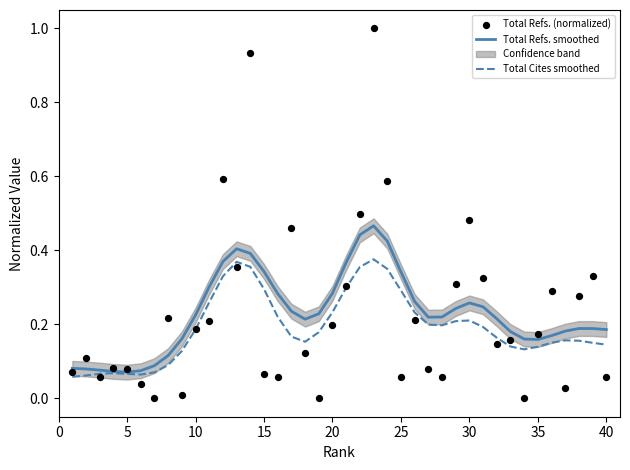

Which series contains the highest Y value?

Total Refs. (normalized)